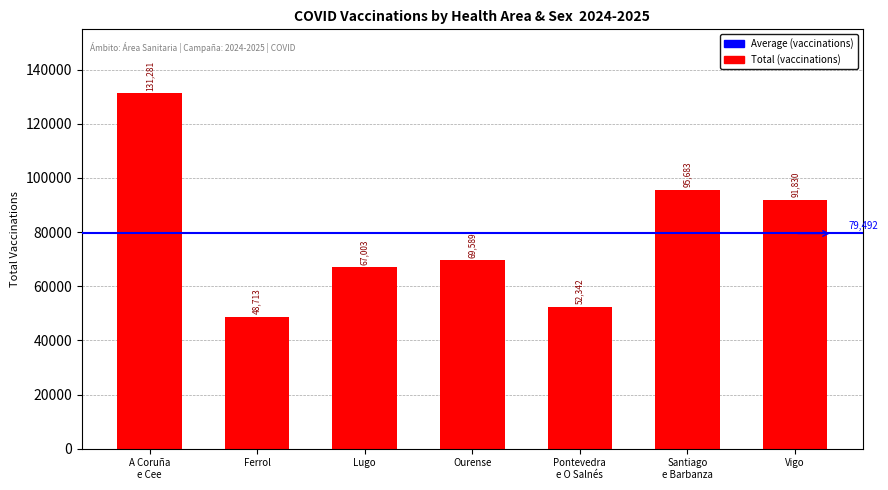

What is the maximum value shown in the chart?

131281